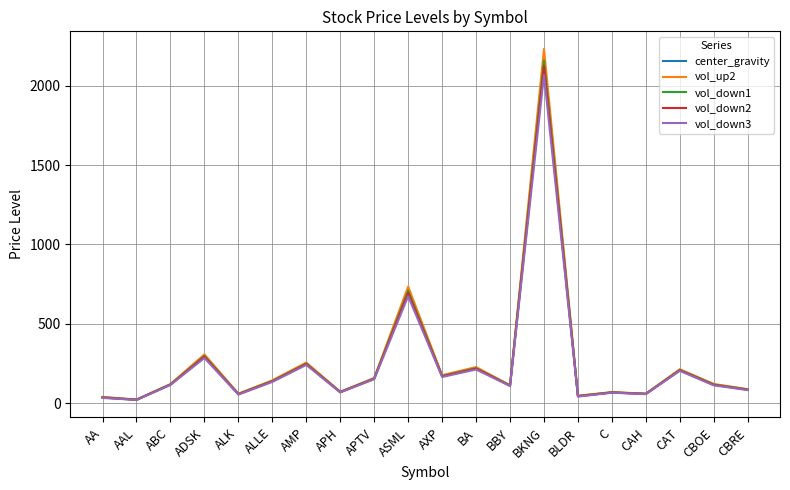

What position from the right is APH?

13